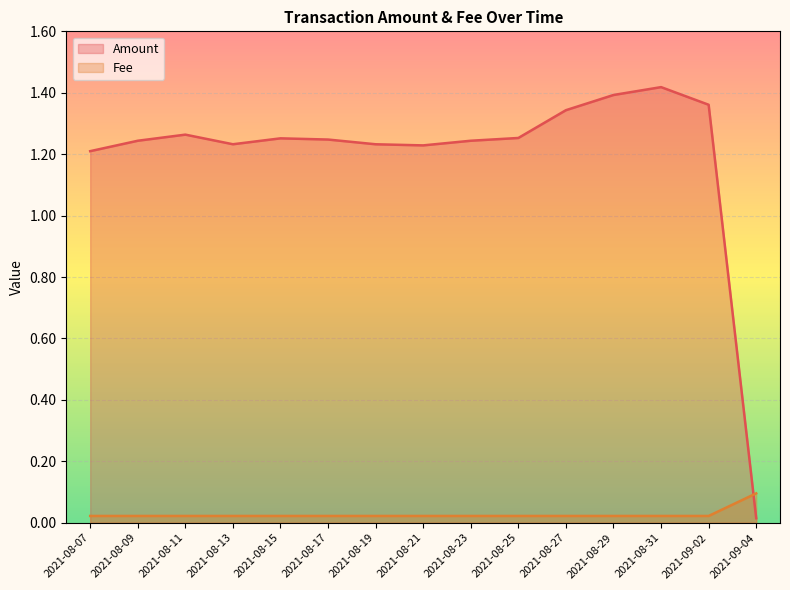

What is the difference between the maximum and minimum values in the Amount series?

1.4